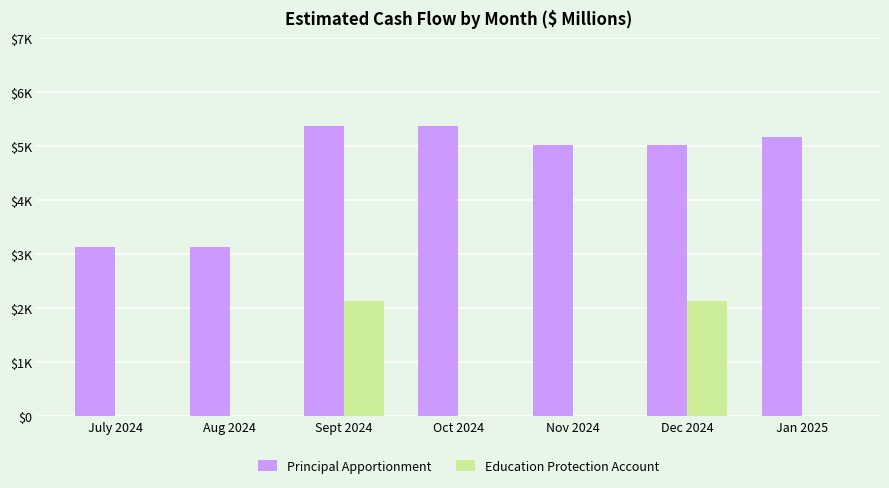

What are all the series names shown in the legend?

Principal Apportionment, Education Protection Account